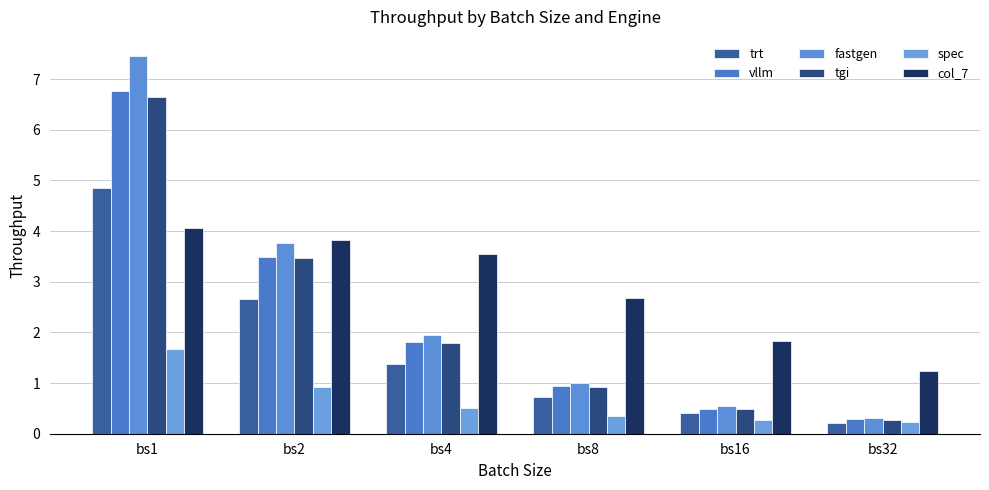

How many bars are there in total?

36